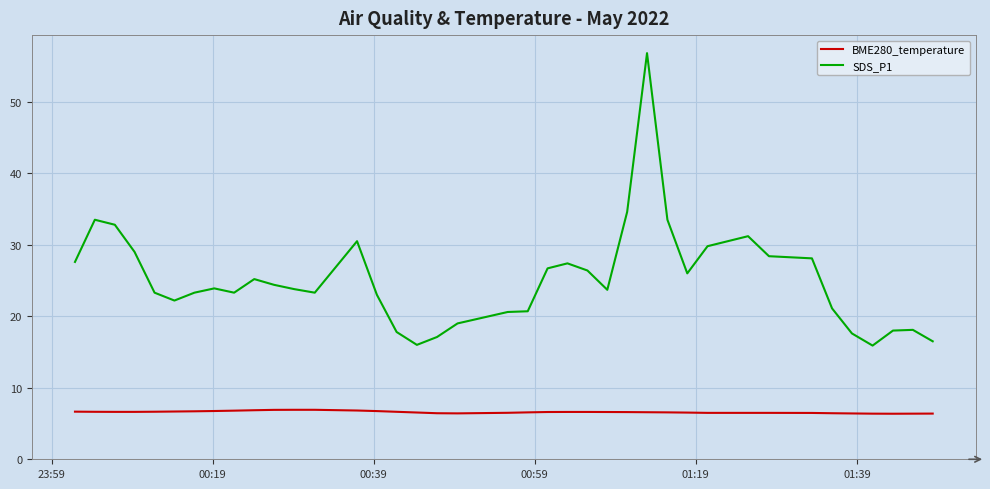

Which series has the widest spread of values?

SDS_P1